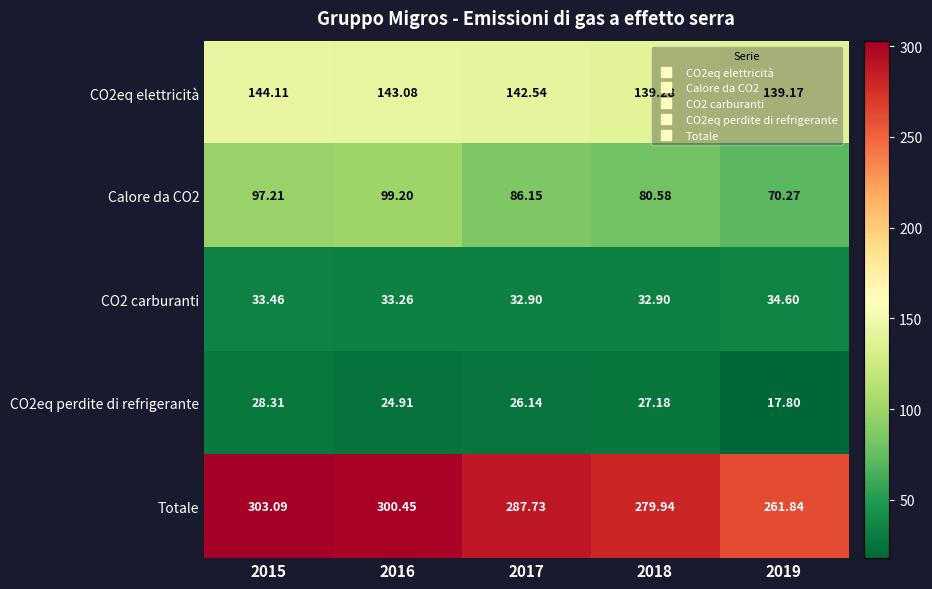

Which series has the largest total across all categories?

Totale